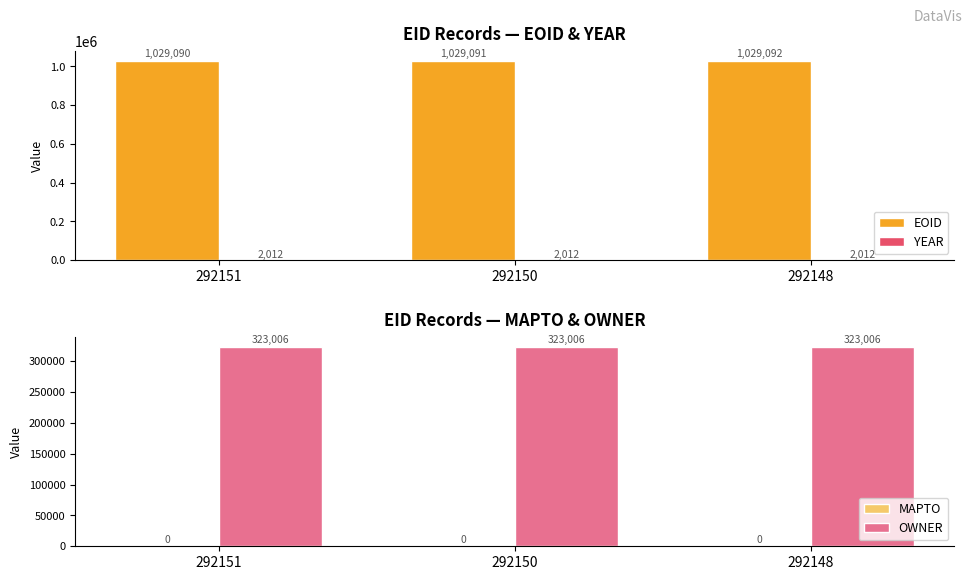

Which series has the largest range (max minus min)?

EOID